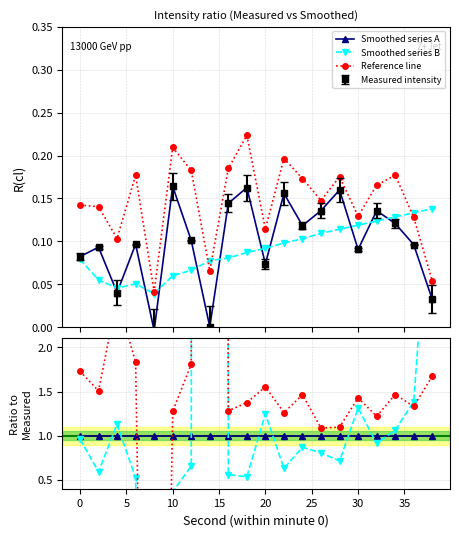

In Reference line, how many points are lower than both neighbors (excluding endpoints)?

6